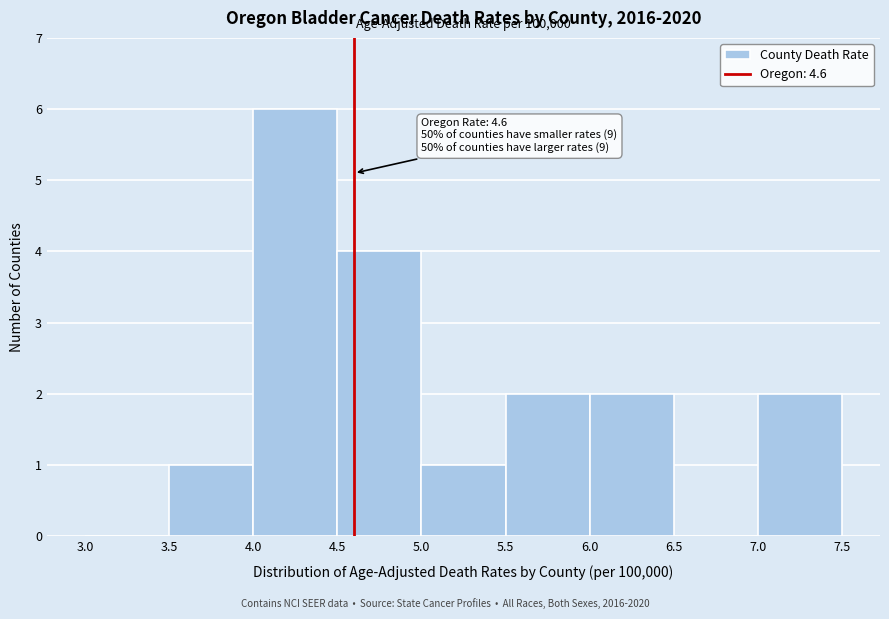

Which range on the x-axis has the tallest bar?

4.0 to 4.5